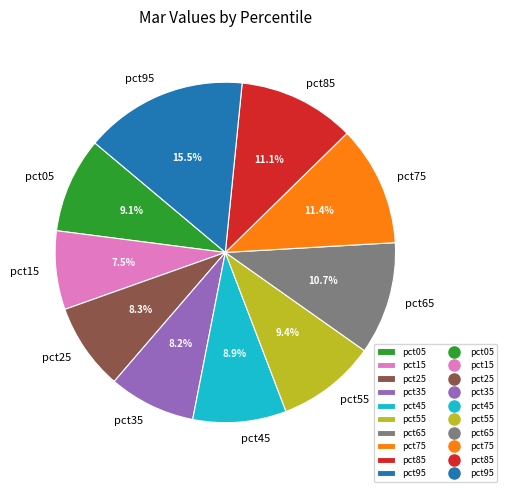

What portion of the pie excludes pct35?

91.8%